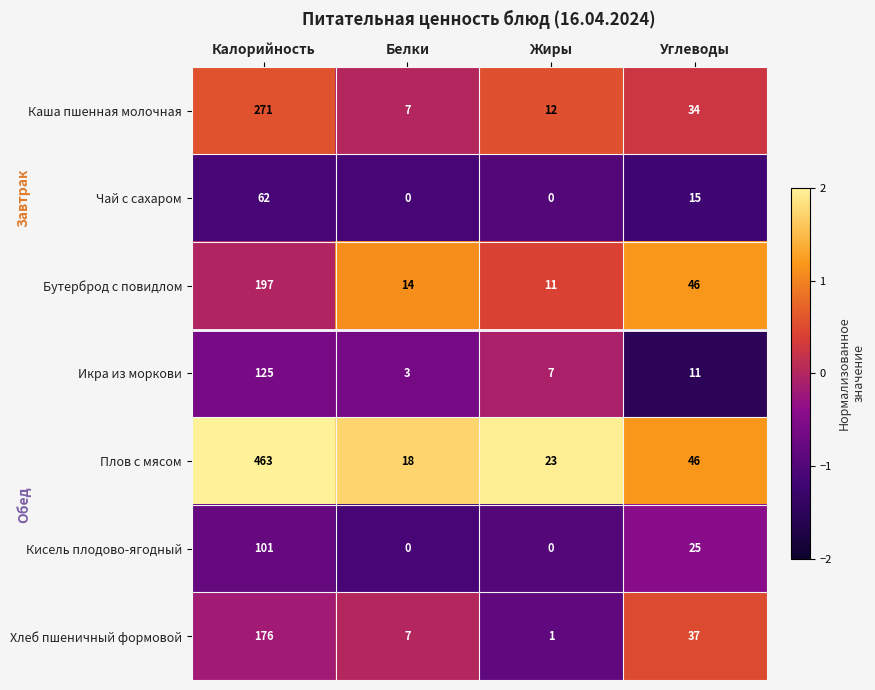

What value does the Бутерброд с повидлом series have at Углеводы?

46